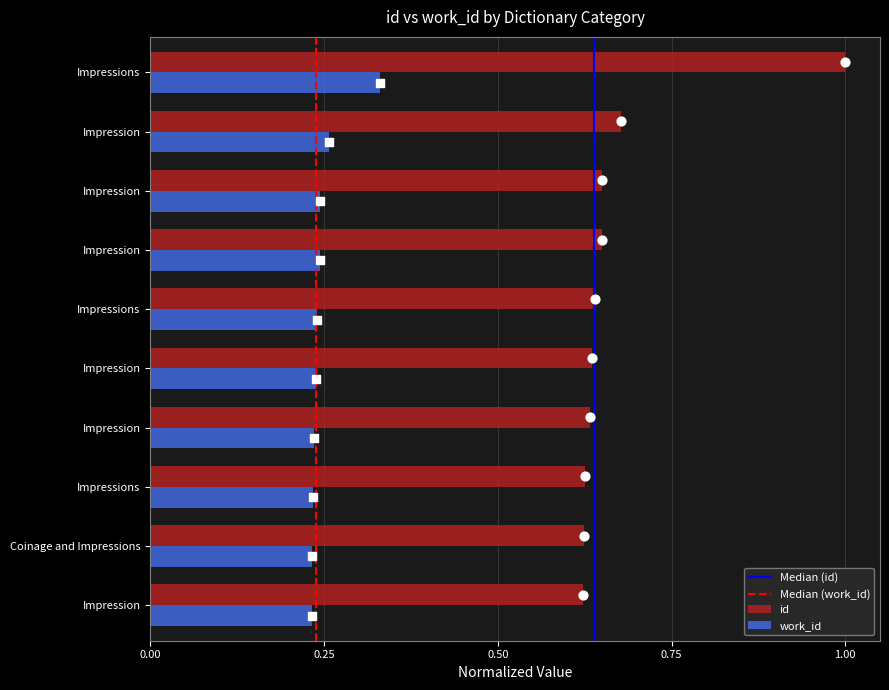

Which series has the largest total across all categories?

id